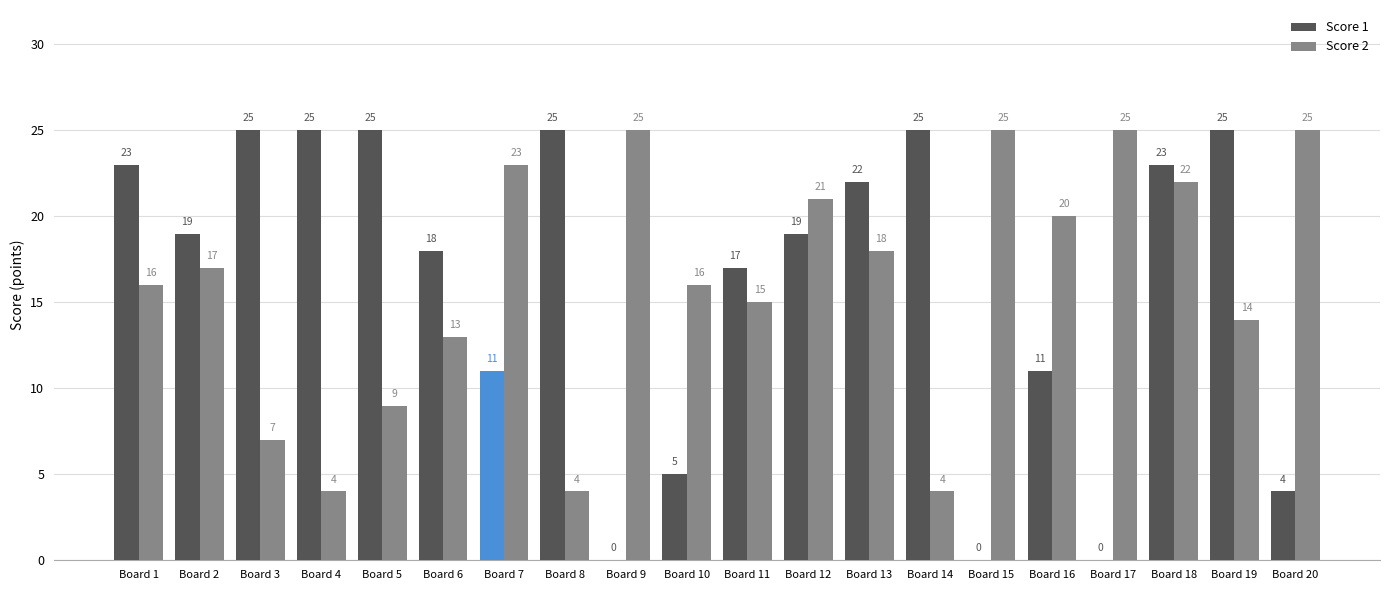

Reading left to right, extract all data points from this chart.

Score 1: 23	19	25	25	25	18	11	25	0	5	17	19	22	25	0	11	0	23	25	4
Score 2: 16	17	7	4	9	13	23	4	25	16	15	21	18	4	25	20	25	22	14	25